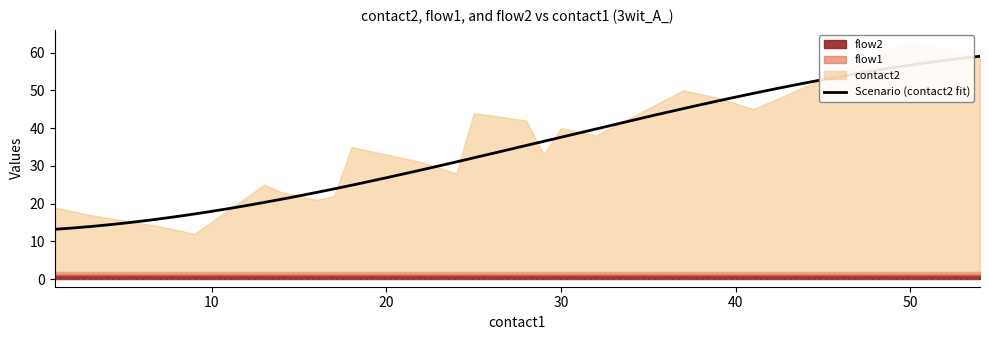

How many distinct data groups are displayed?

3